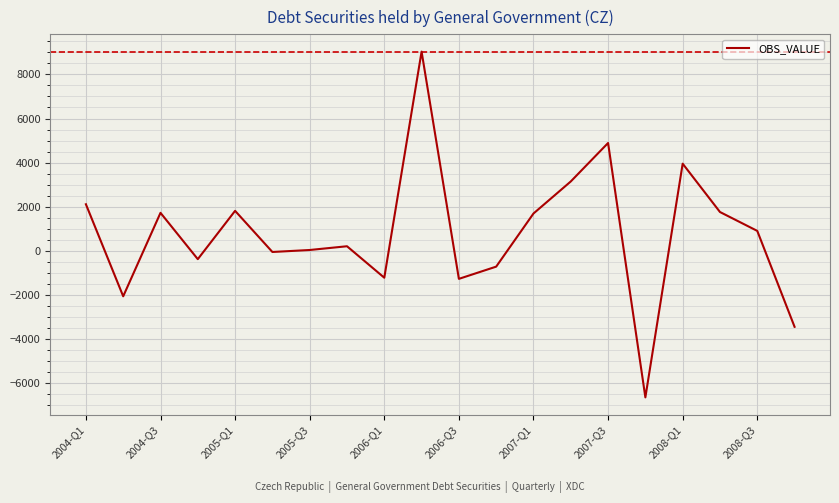

What is the difference between the maximum and minimum values?

15693